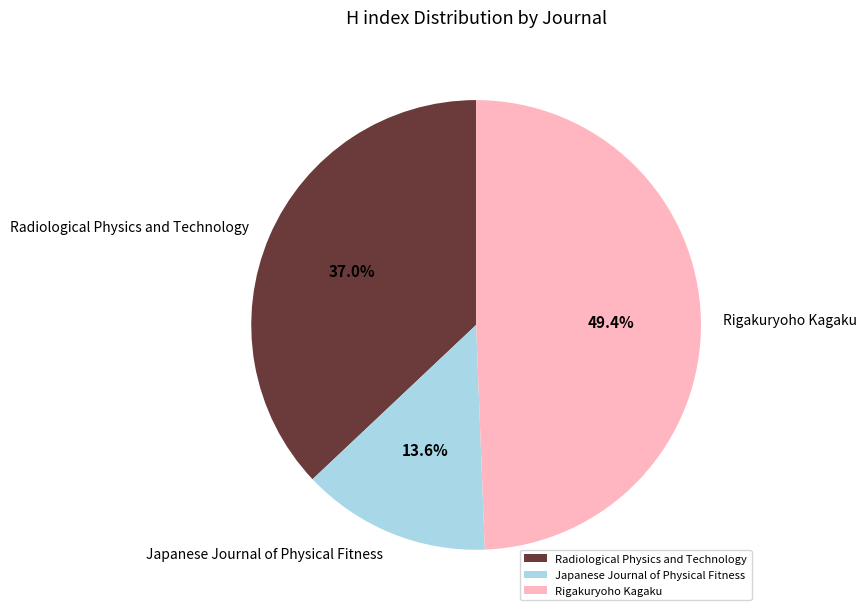

To the nearest percent, what portion does Radiological Physics and Technology represent?

37%